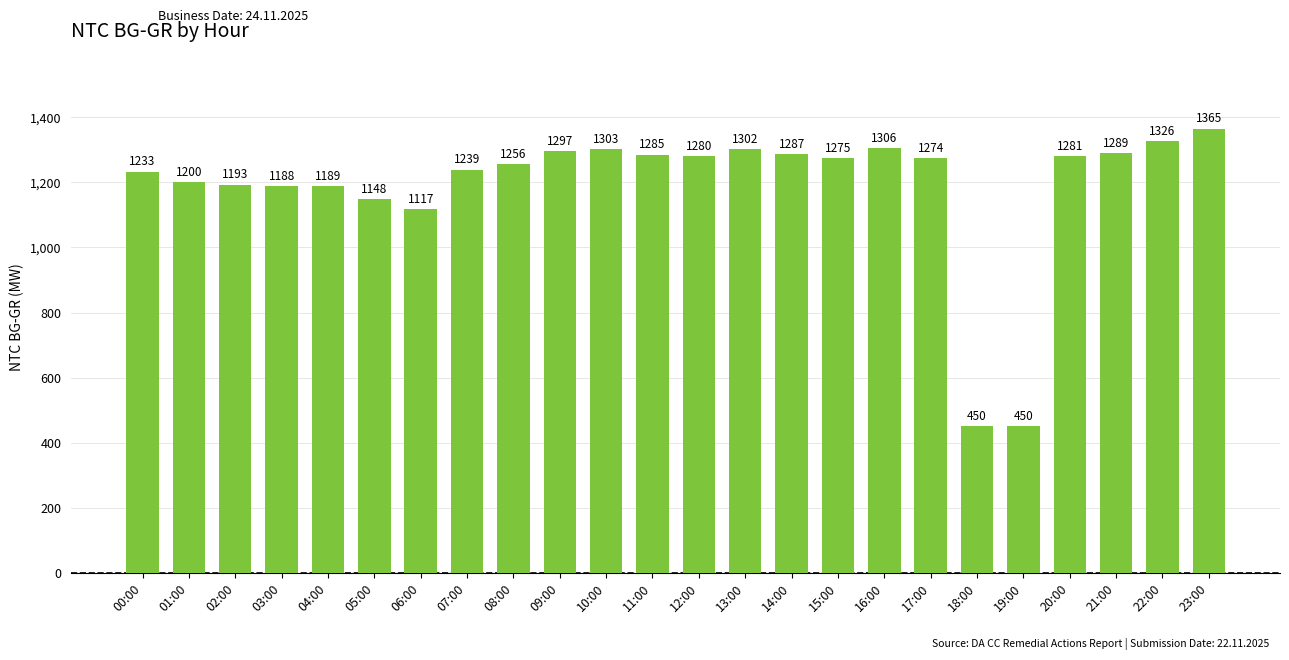

Approximately how many times larger is the value at 01:00 compared to 17:00?

0.9